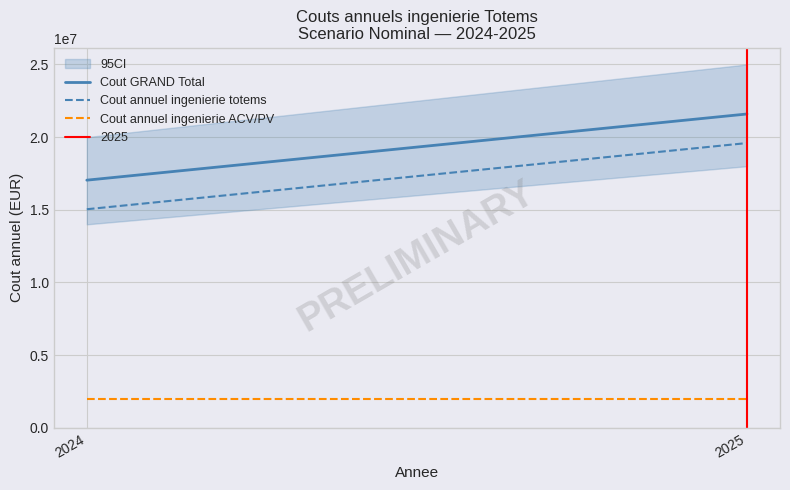

What is the difference between the maximum and minimum values in the Cout GRAND Total series?

4552810